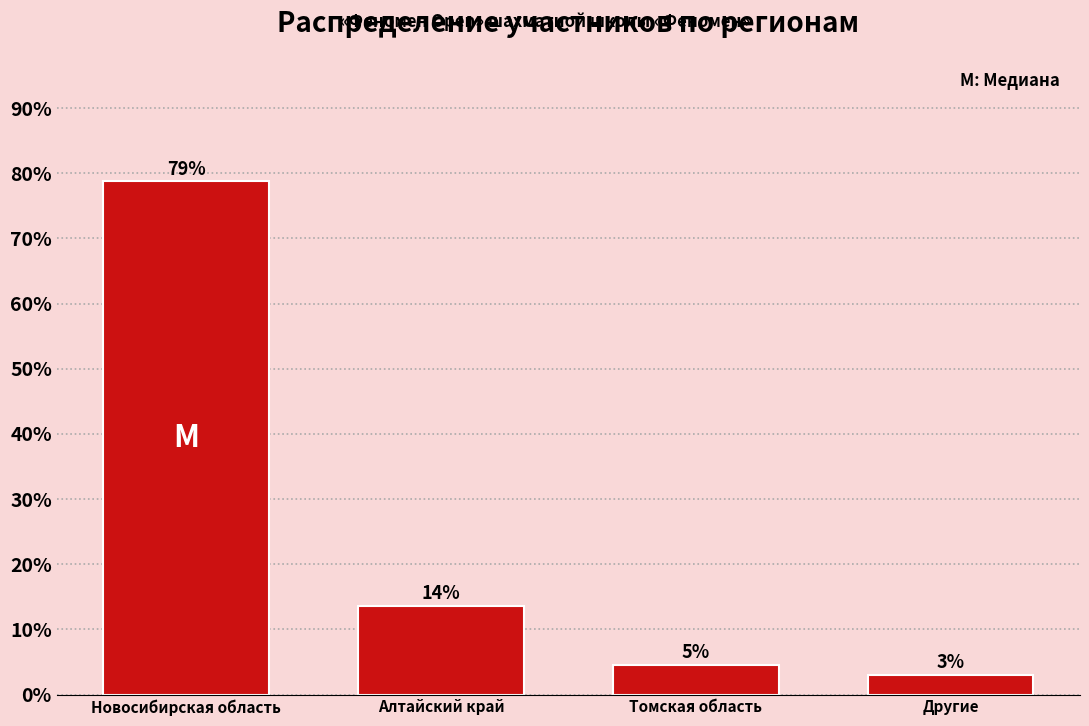

Where does the data first go above 13?

Новосибирская область